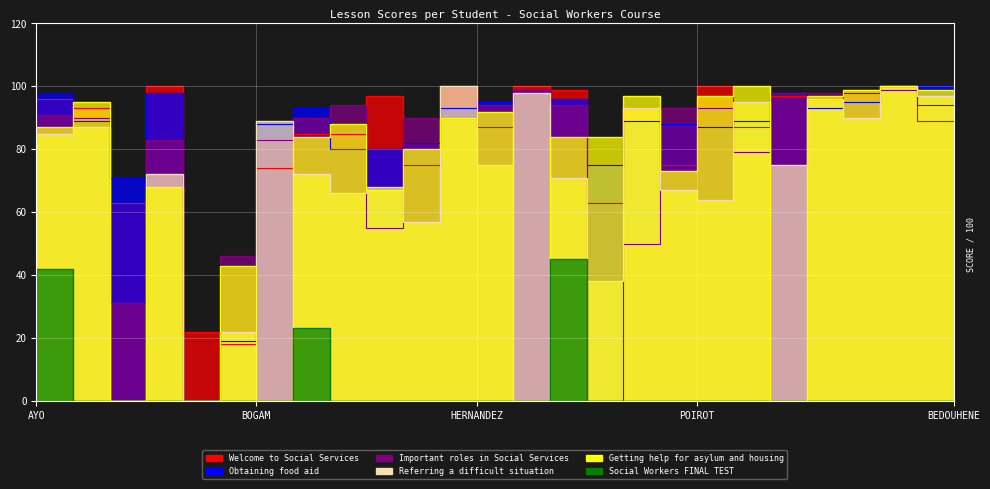

Which series ends up on top after the final intersection of Referring a difficult situation and Getting help for asylum and housing?

Getting help for asylum and housing